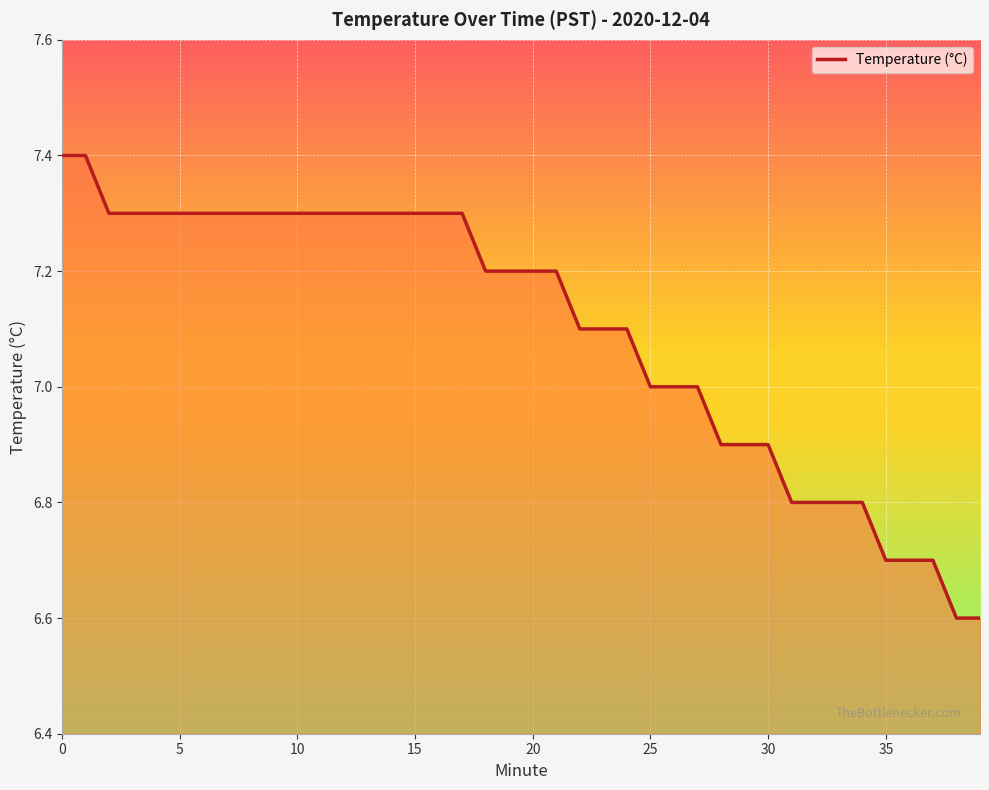

What is the minimum value shown in the chart?

6.6